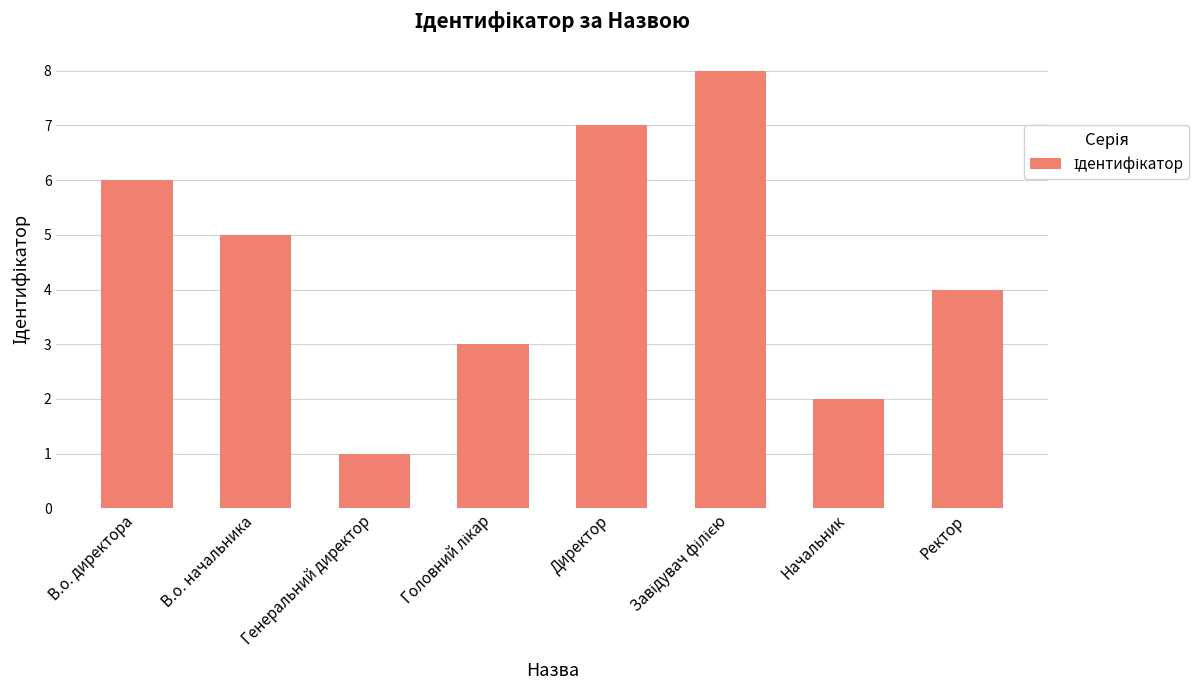

What is the sum of all values?

36